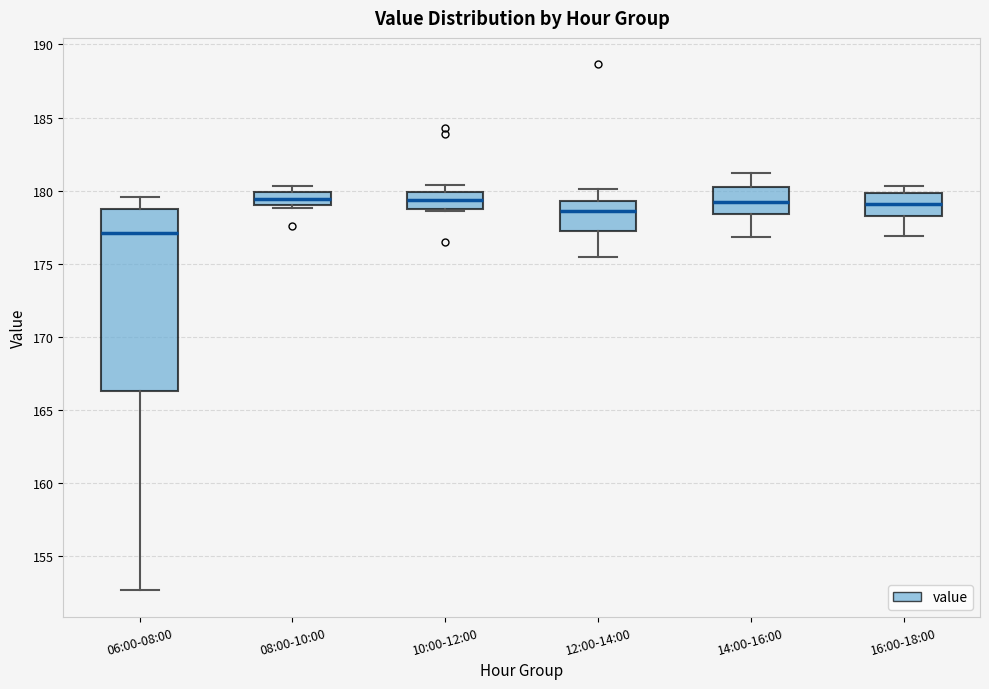

Which box is the tallest, from its lower edge to its upper edge?

06:00-08:00